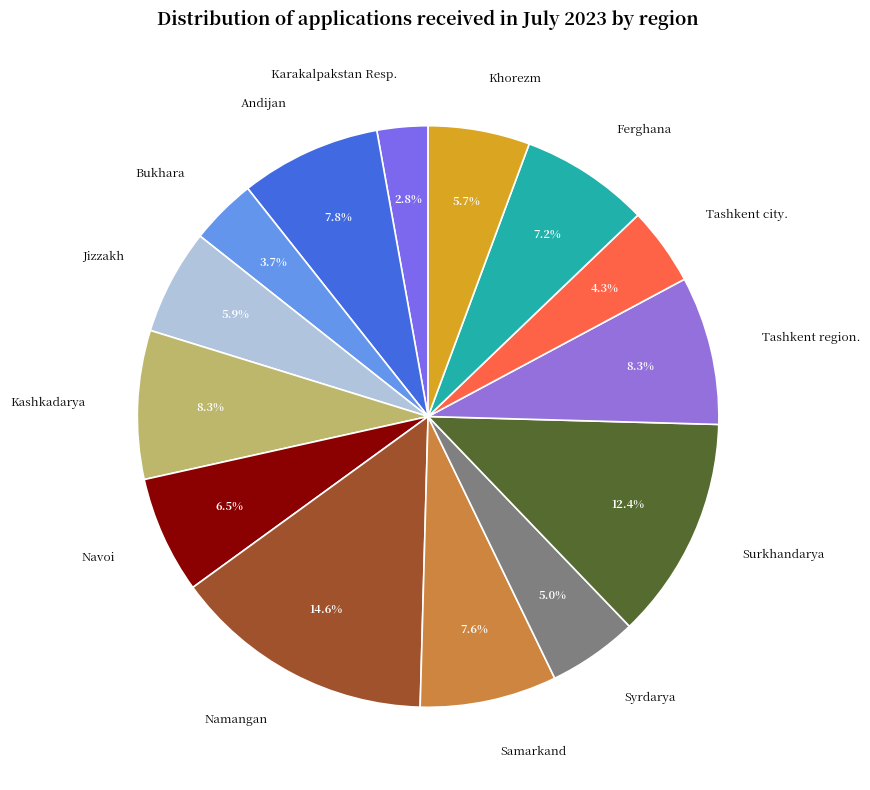

What percentage is the Ferghana slice, to the nearest percent?

7%